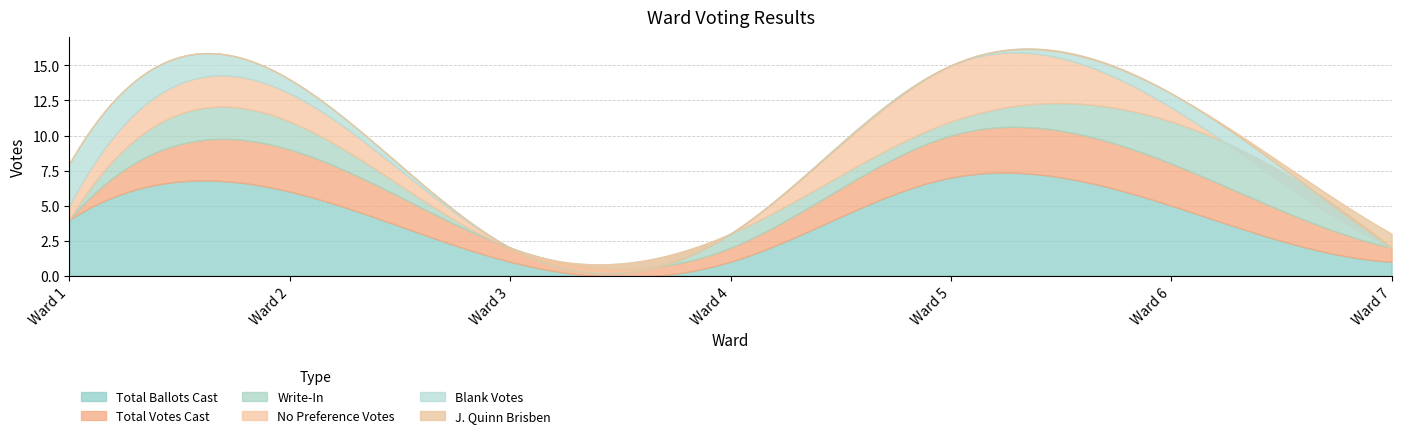

What is the sum of all Total Votes Cast values?

12